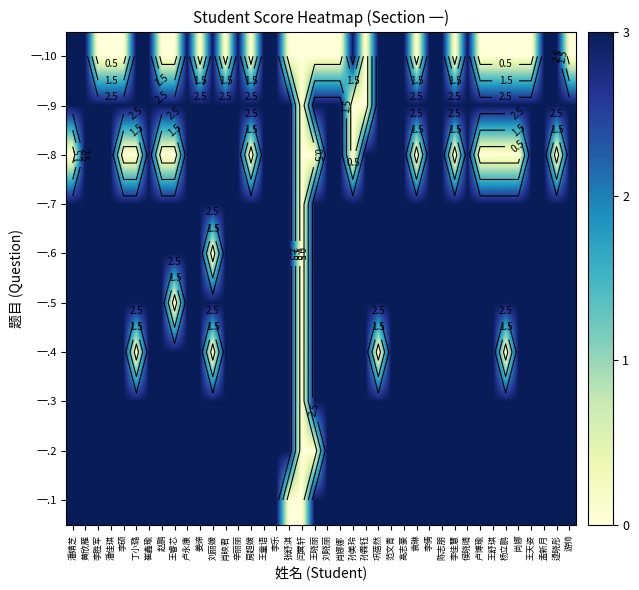

Count the 一.9 values in the range 3 to 4.

37